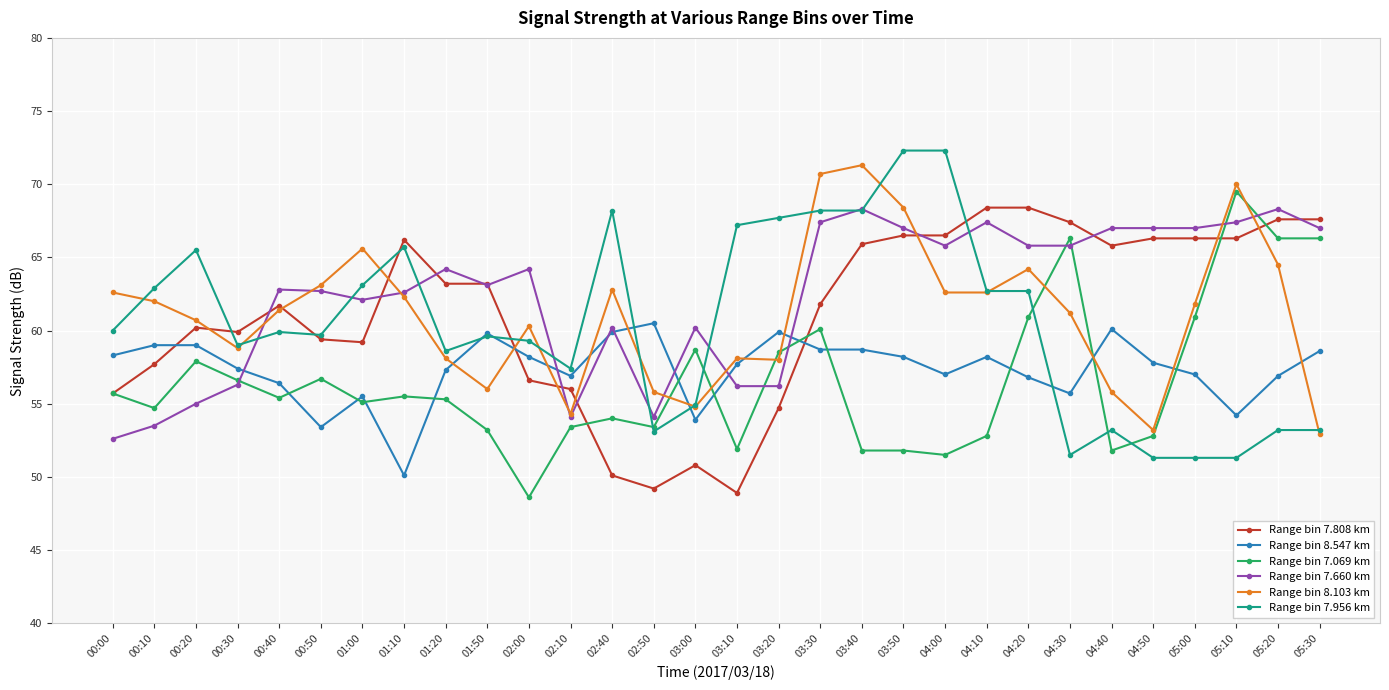

What is the label of the 18th point from the left?

03:30